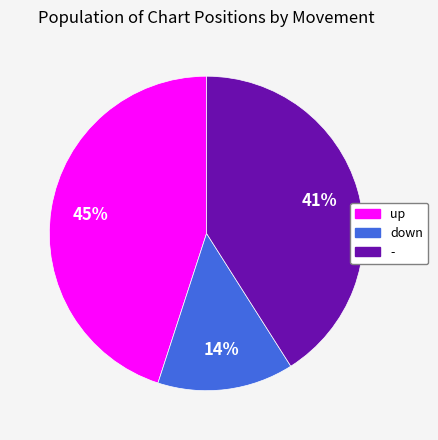

Is down the majority of the pie?

No